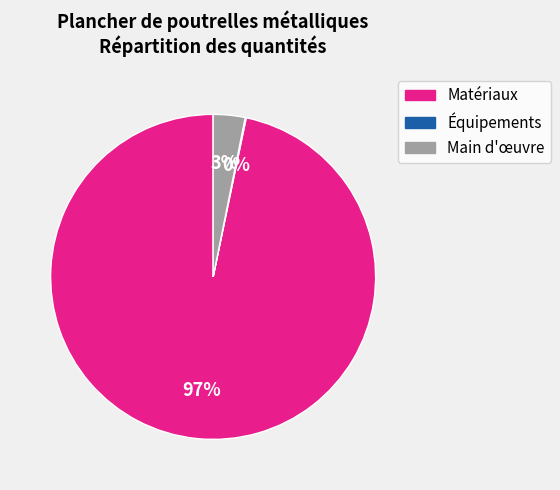

To the nearest percent, what is the average slice percentage?

33%